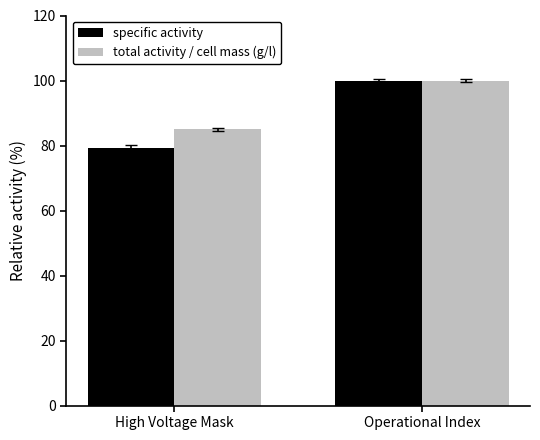

What is the greatest value displayed?

100.0